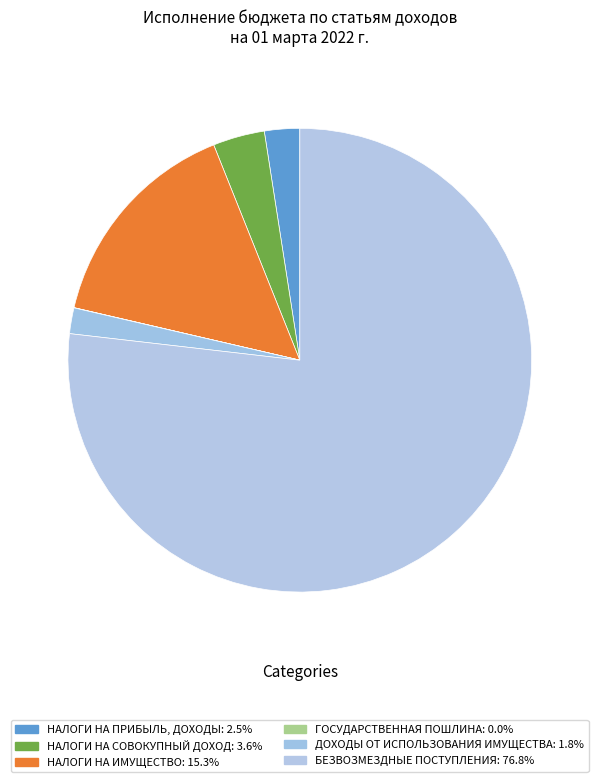

To the nearest percent, what percentage of the pie is НАЛОГИ НА ПРИБЫЛЬ, ДОХОДЫ?

2%